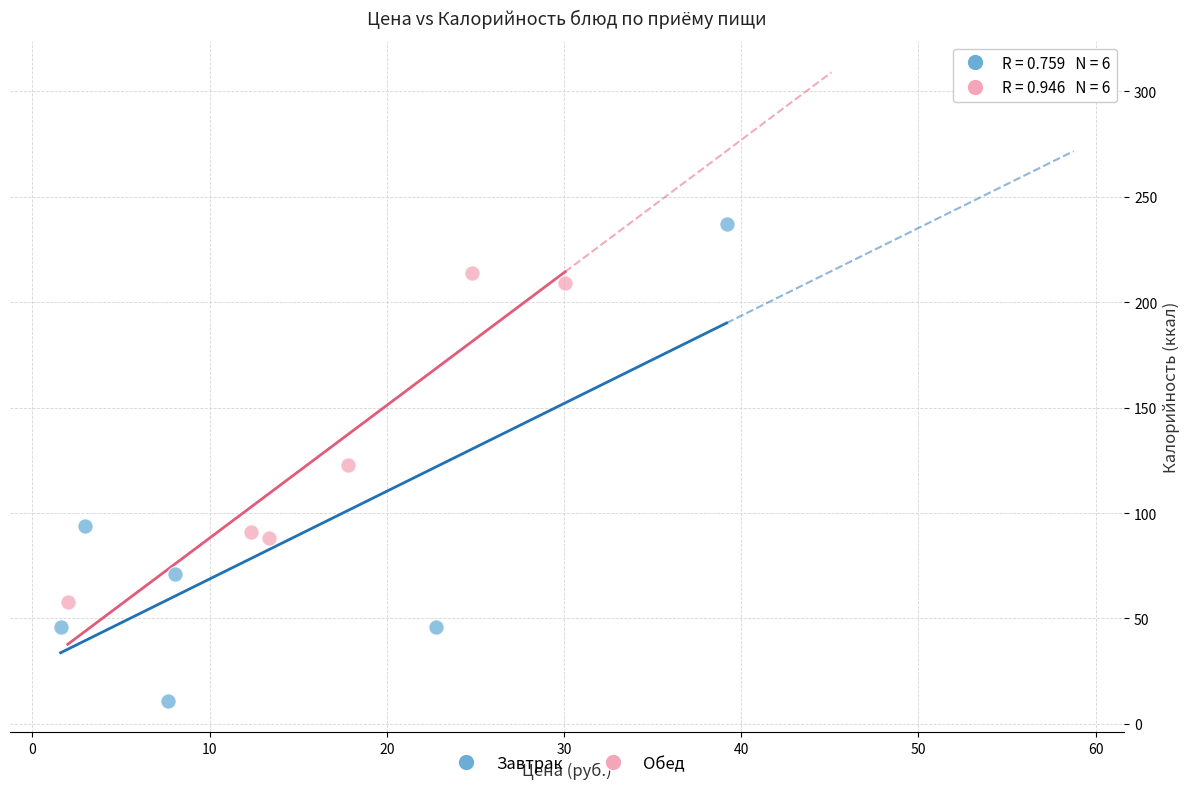

Which series has the widest spread of Y values?

Завтрак